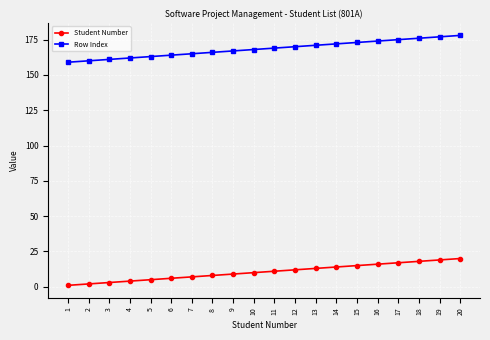

Read the Row Index value at 1.

159